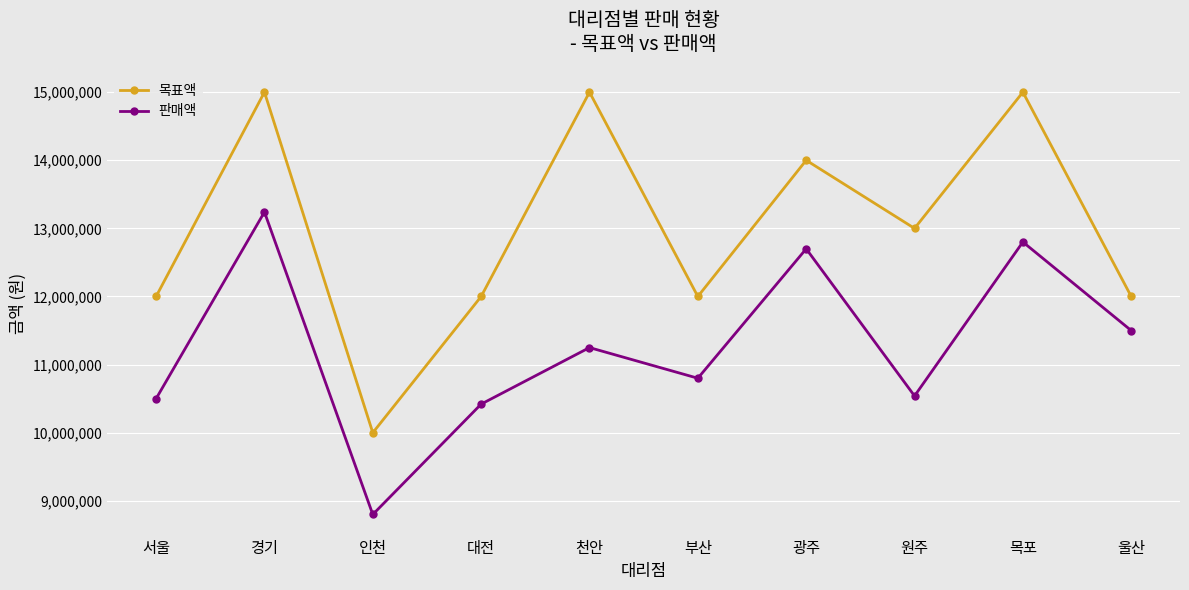

Between 경기 and 원주, which series saw the biggest shift?

판매액